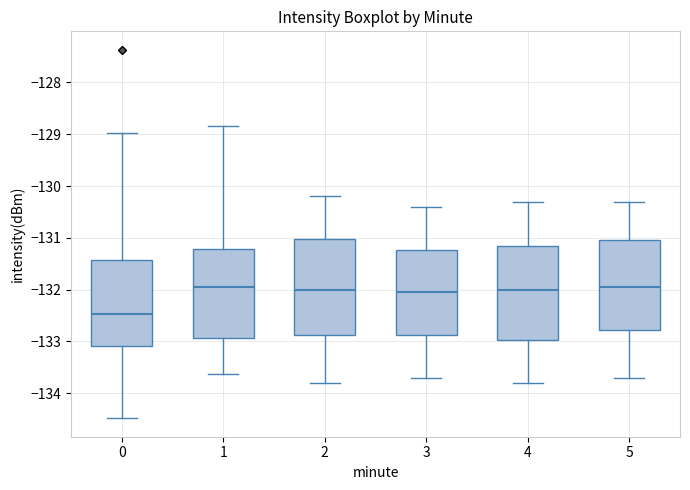

Reading left to right, read every box against the y-axis: the position of its median line, the range the box covers, and the ends of its whiskers. The values are not printed on the chart, so give them approximately, as read against the axis.

0: median -132.5, box -133.1 to -131.4, whiskers -134.5 to -129.0
1: median -132.0, box -132.9 to -131.2, whiskers -133.6 to -128.8
2: median -132.0, box -132.9 to -131.0, whiskers -133.8 to -130.2
3: median -132.0, box -132.9 to -131.2, whiskers -133.7 to -130.4
4: median -132.0, box -133.0 to -131.1, whiskers -133.8 to -130.3
5: median -131.9, box -132.8 to -131.0, whiskers -133.7 to -130.3